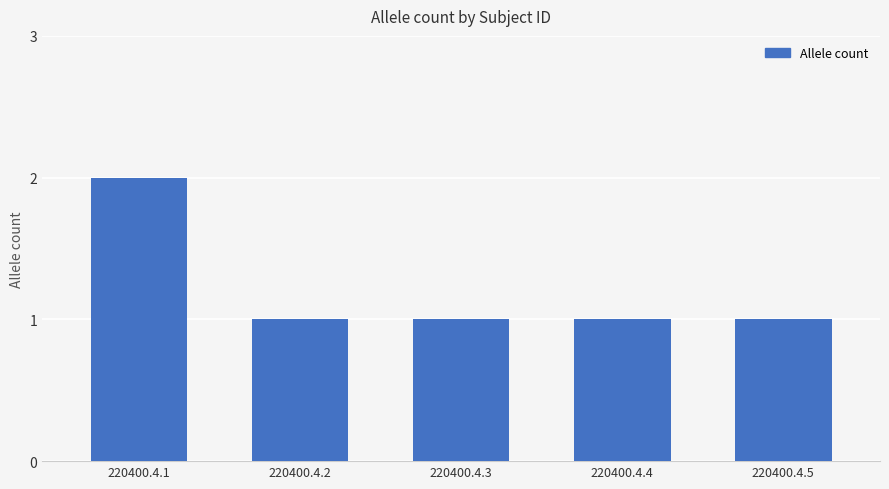

What is the value of the 5th bar from the left?

1